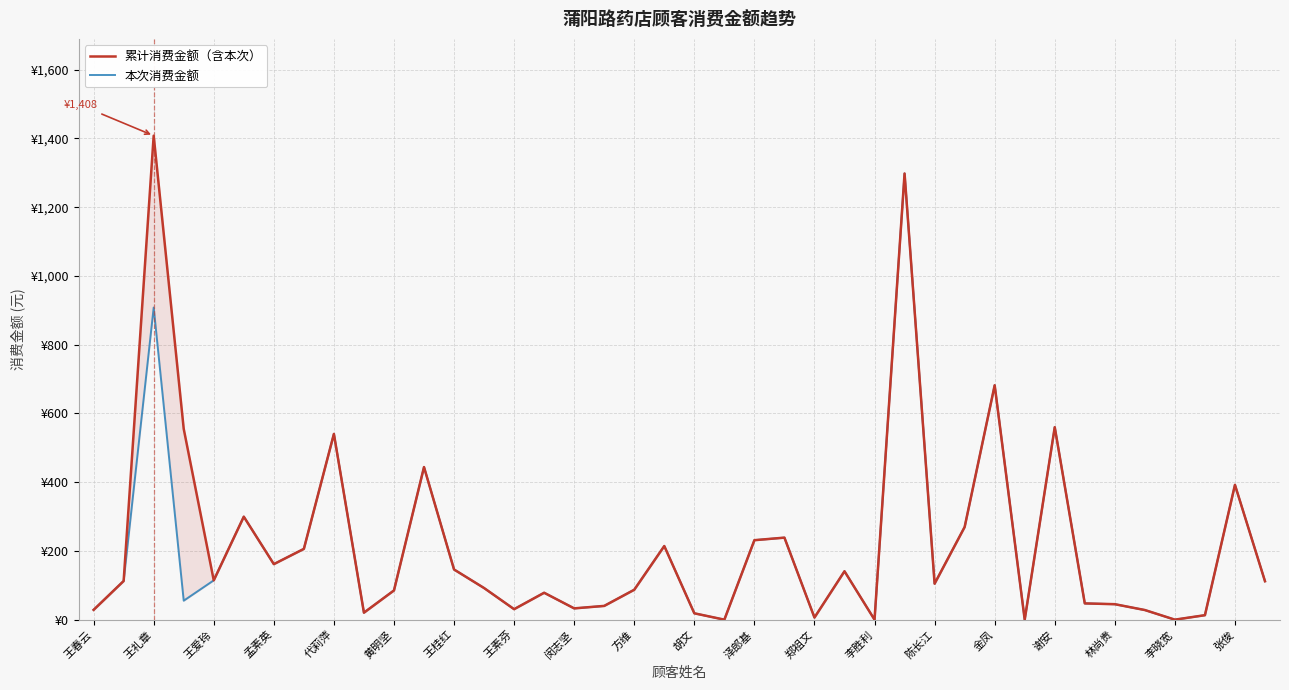

Which series has the largest range (max minus min)?

累计消费金额（含本次）